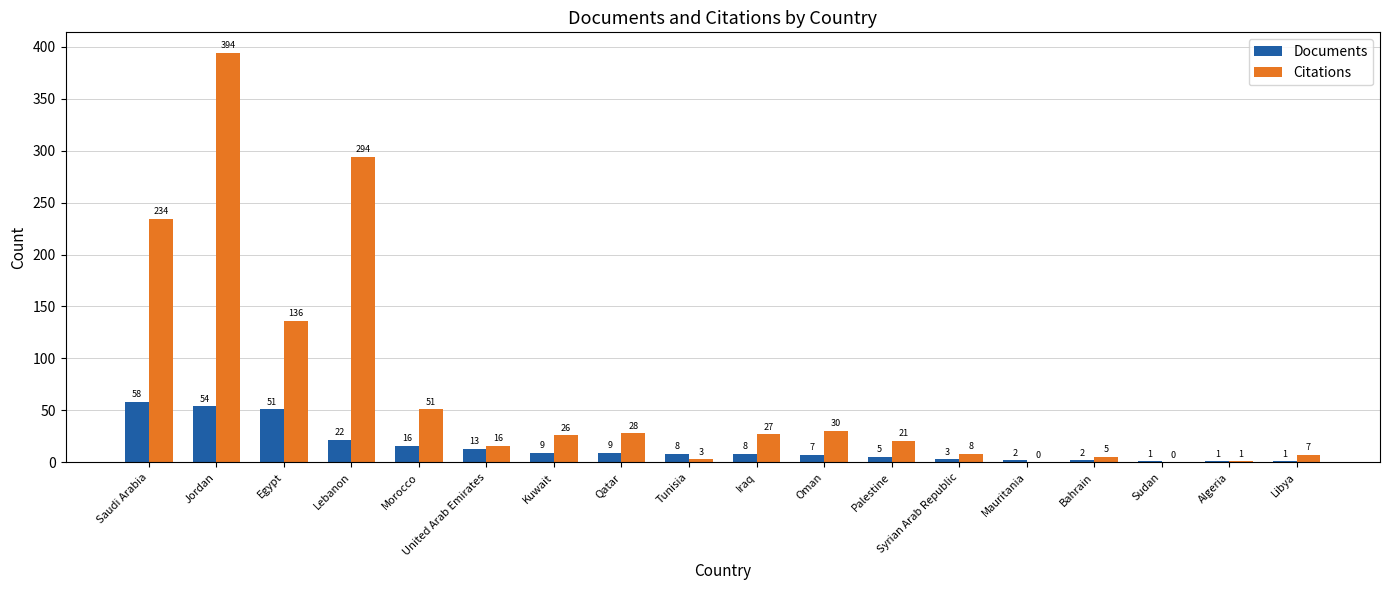

How many values in Citations are above zero?

16